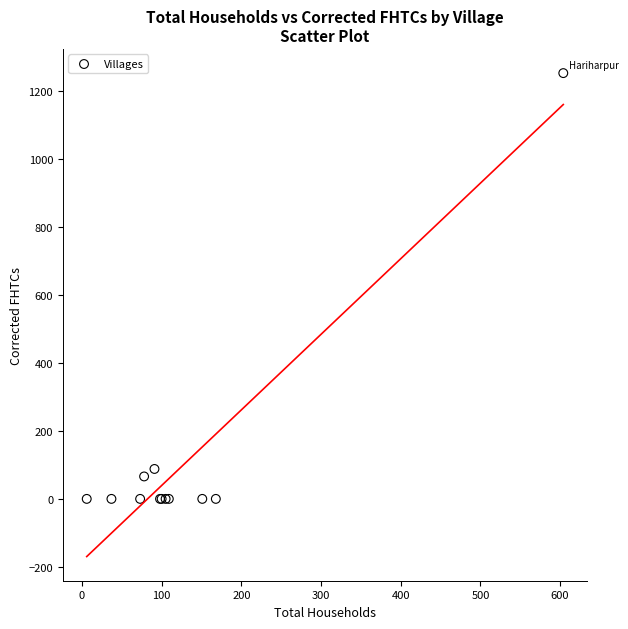

What Y value in the scatter plot is closest to 626?

88